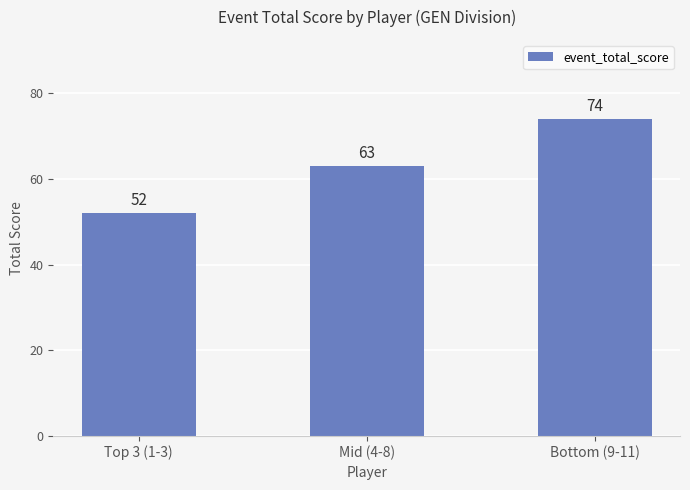

What is the value of the 1st bar from the left?

52